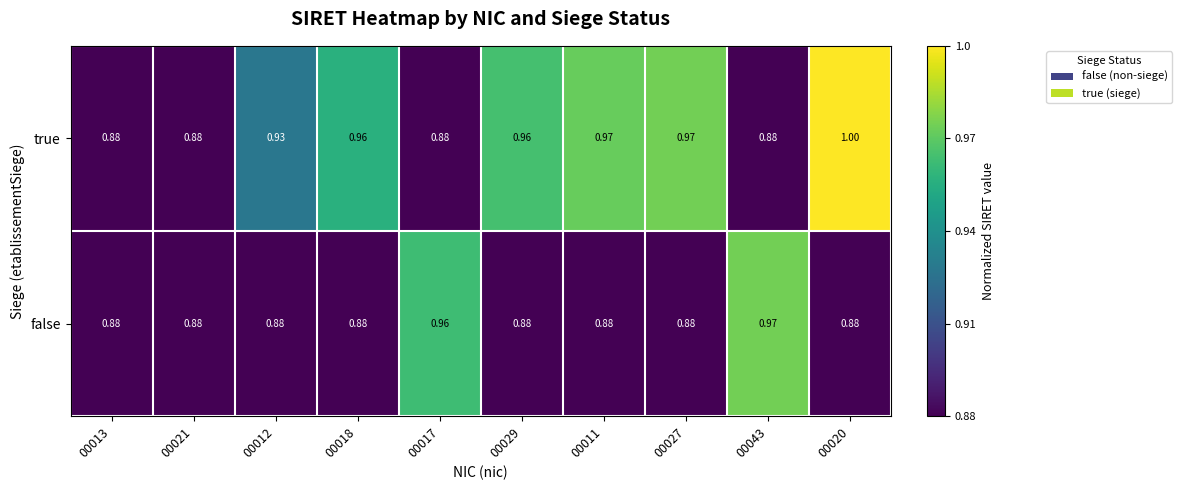

Between 00021 and 00018, which series saw the biggest shift?

true